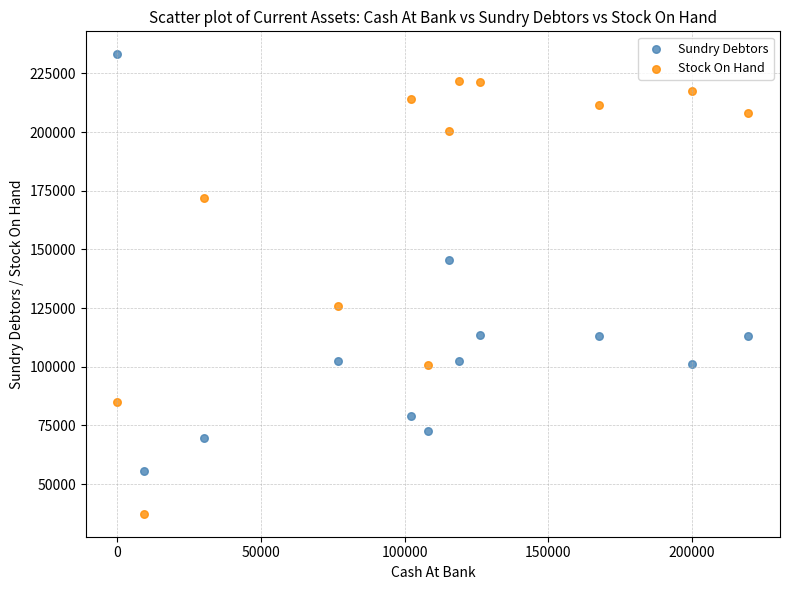

Which series reaches the maximum Y coordinate?

Sundry Debtors